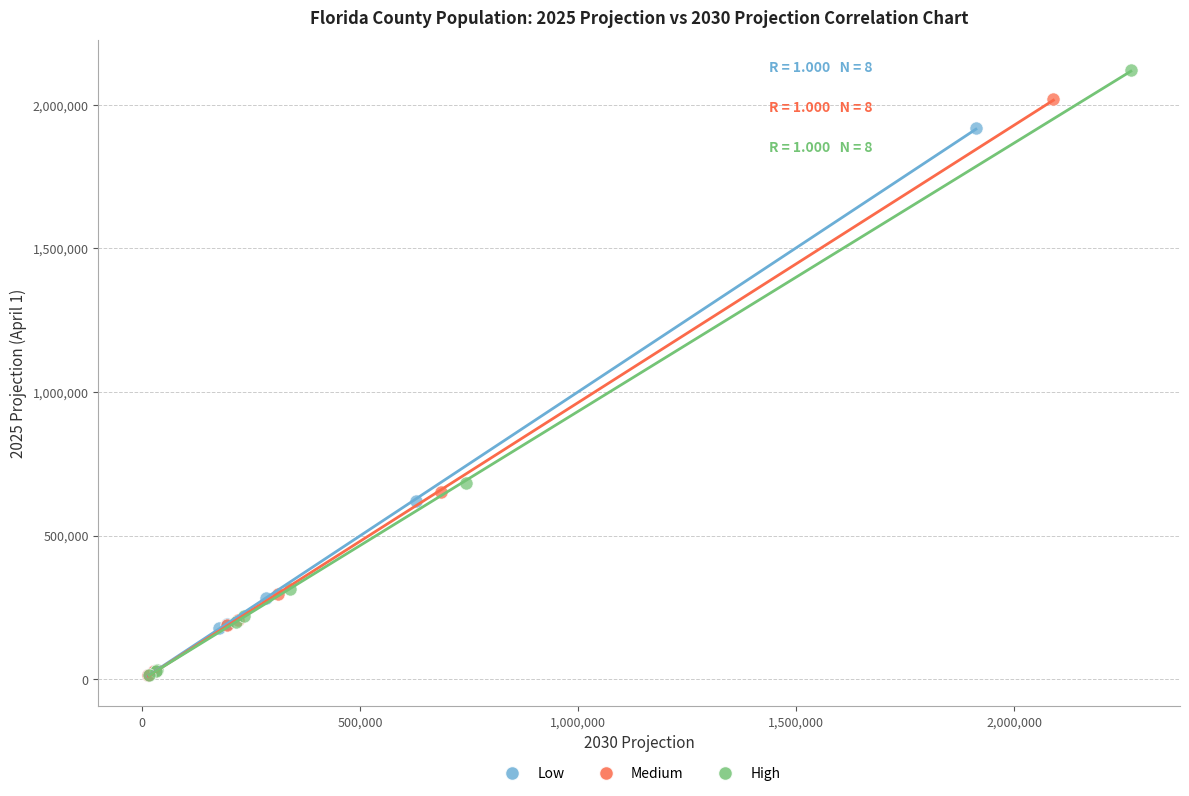

Which series has the largest Y range (max minus min)?

High